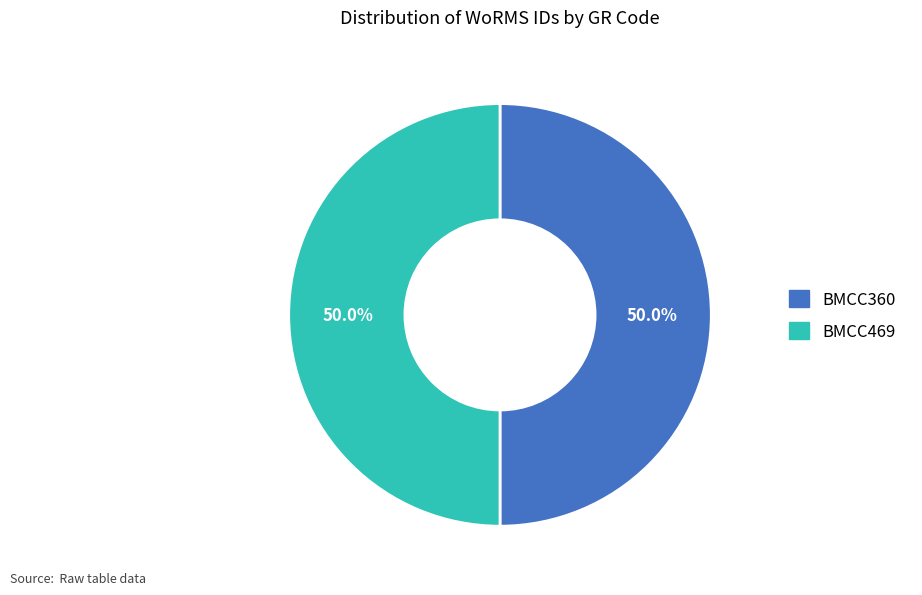

Is it true that BMCC469 is 50% of the pie?

True